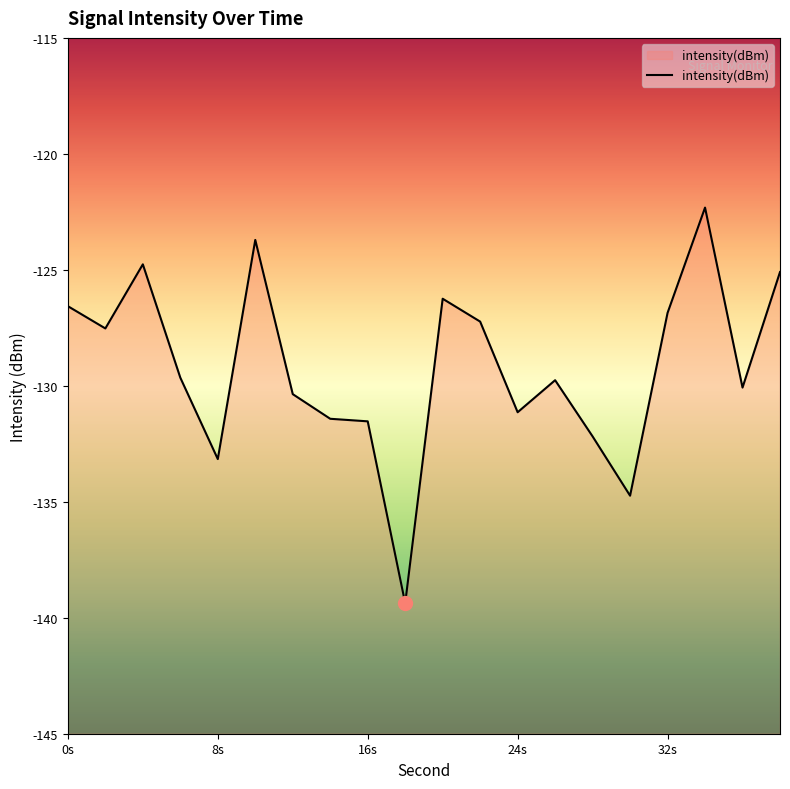

What is the value of the 17th point from the left?

-126.9